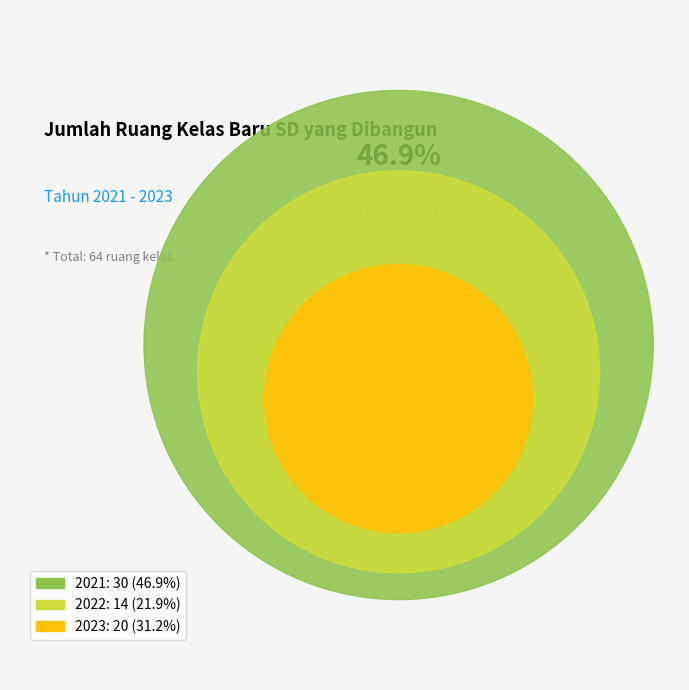

What is the largest slice in the pie chart?

2021